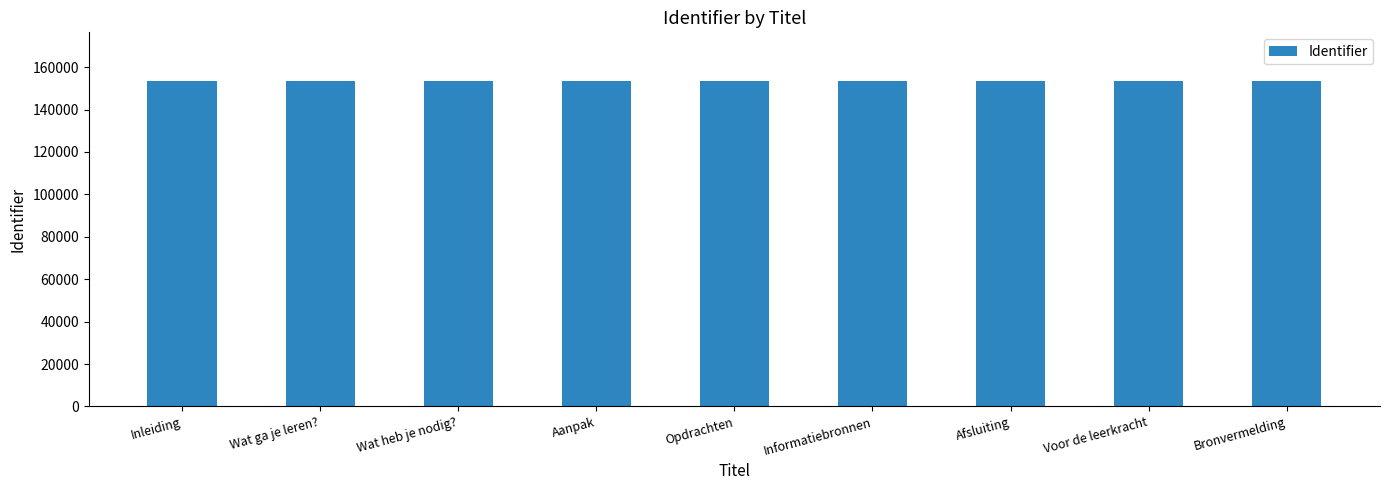

What is the maximum value shown in the chart?

153431